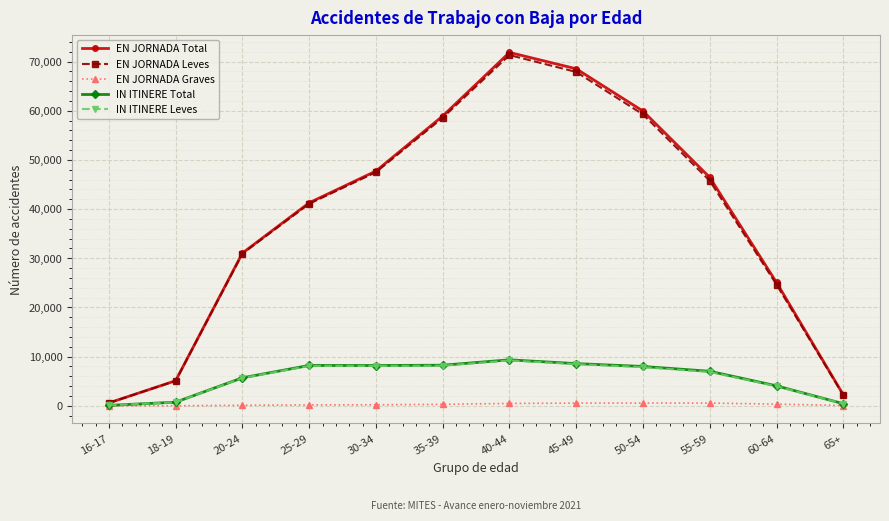

Which series has the largest range (max minus min)?

EN JORNADA Total